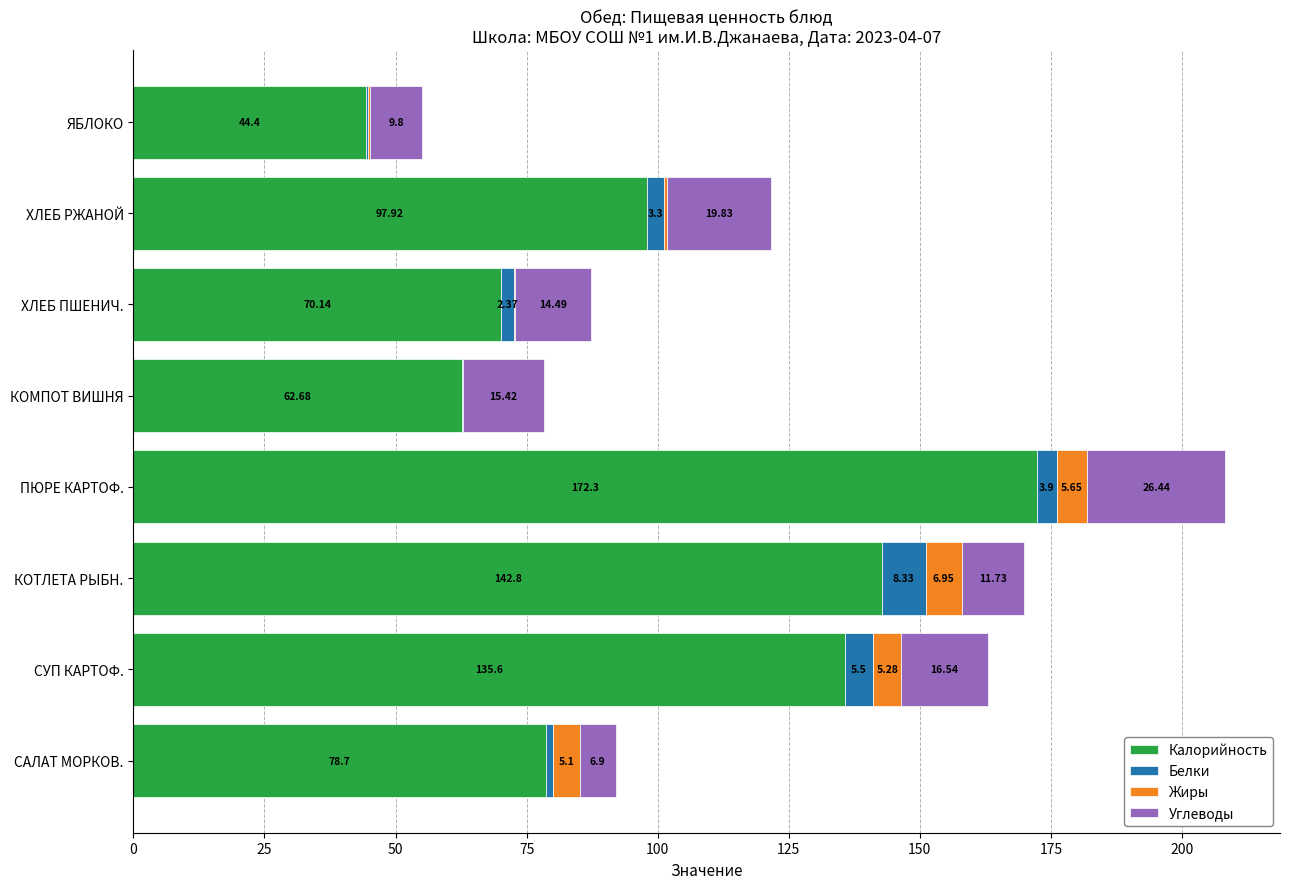

At which category is the sum across all series the highest?

ПЮРЕ КАРТОФ.